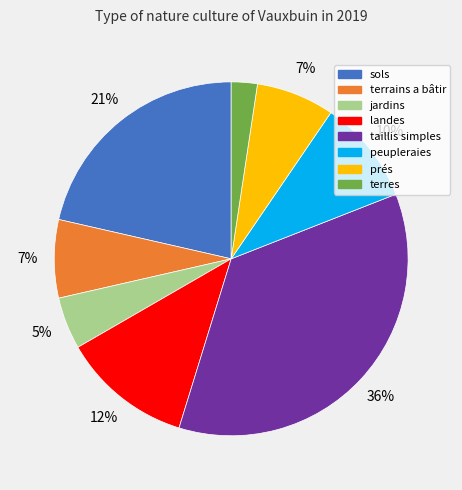

Between jardins and landes, which is larger?

landes